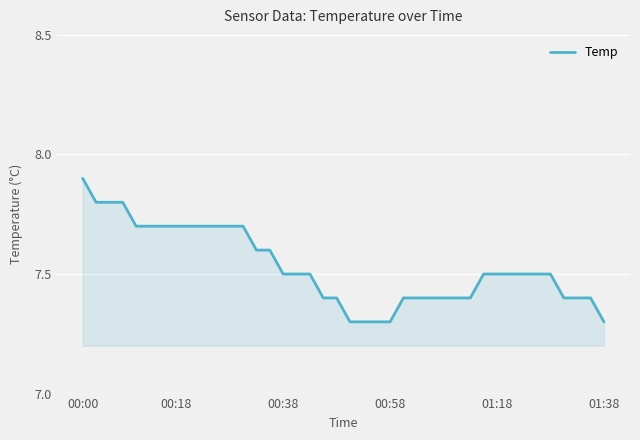

What is the maximum value shown in the chart?

7.9